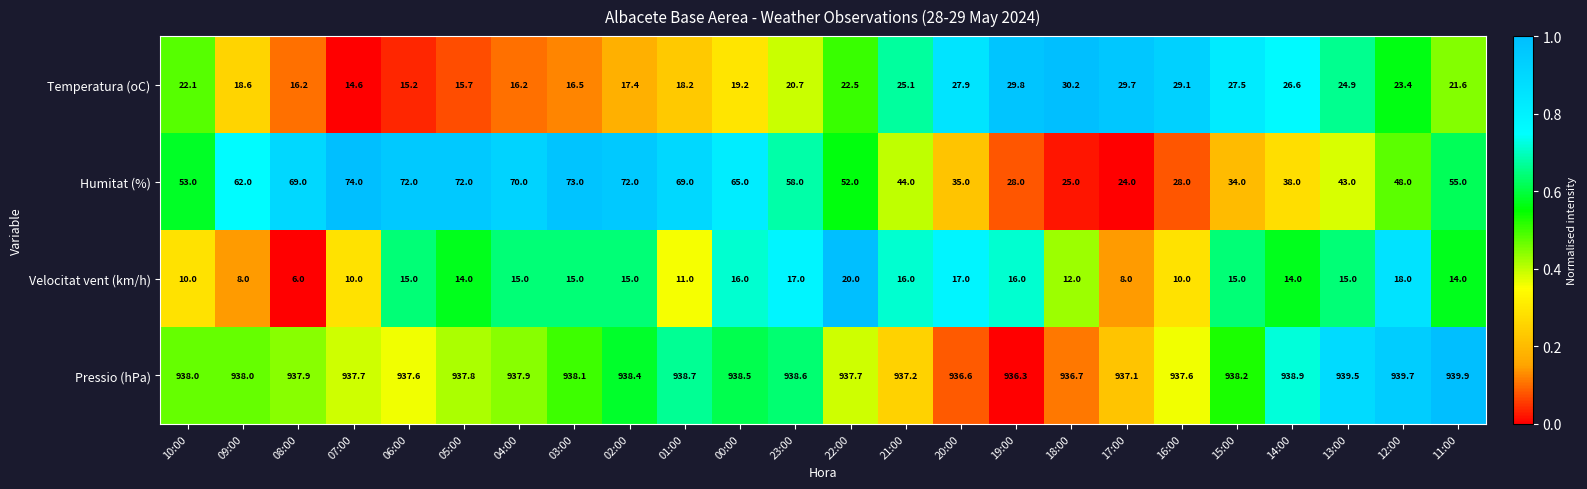

How many series are shown in this chart?

4